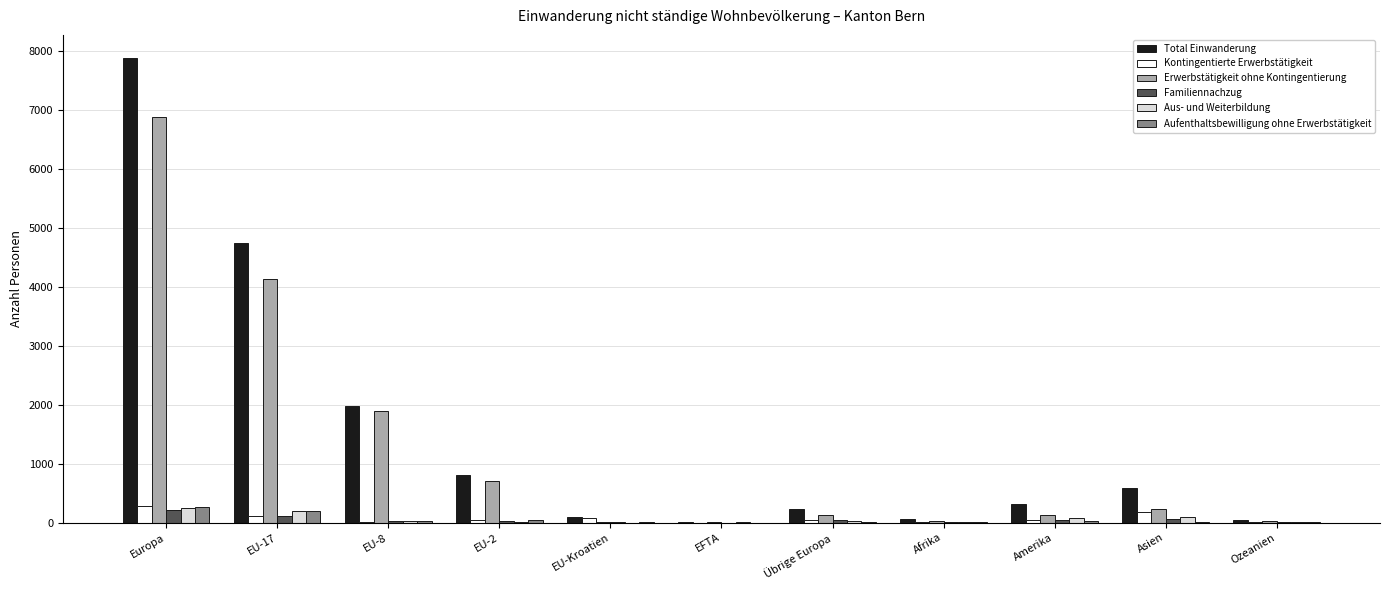

Which series changed the most between Europa and EFTA?

Total Einwanderung